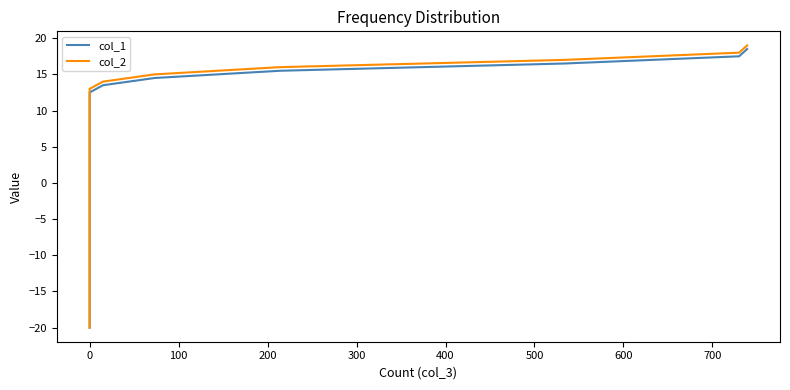

What is the spread (max minus min) of values at 800?

0.5